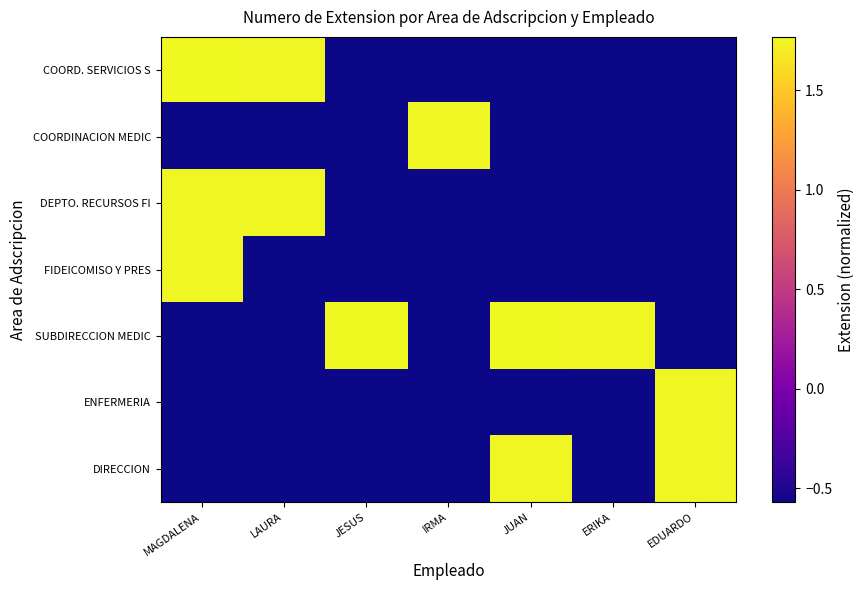

Reading left to right, transcribe all the data shown in this chart.

COORD. SERVICIOS S: MAGDALENA=1.8	LAURA=1.8	JESUS=-0.6	IRMA=-0.6	JUAN=-0.6	ERIKA=-0.6	EDUARDO=-0.6
COORDINACION MEDIC: MAGDALENA=-0.6	LAURA=-0.6	JESUS=-0.6	IRMA=1.8	JUAN=-0.6	ERIKA=-0.6	EDUARDO=-0.6
DEPTO. RECURSOS FI: MAGDALENA=1.8	LAURA=1.8	JESUS=-0.6	IRMA=-0.6	JUAN=-0.6	ERIKA=-0.6	EDUARDO=-0.6
FIDEICOMISO Y PRES: MAGDALENA=1.8	LAURA=-0.6	JESUS=-0.6	IRMA=-0.6	JUAN=-0.6	ERIKA=-0.6	EDUARDO=-0.6
SUBDIRECCION MEDIC: MAGDALENA=-0.6	LAURA=-0.6	JESUS=1.8	IRMA=-0.6	JUAN=1.8	ERIKA=1.8	EDUARDO=-0.6
ENFERMERIA: MAGDALENA=-0.6	LAURA=-0.6	JESUS=-0.6	IRMA=-0.6	JUAN=-0.6	ERIKA=-0.6	EDUARDO=1.8
DIRECCION: MAGDALENA=-0.6	LAURA=-0.6	JESUS=-0.6	IRMA=-0.6	JUAN=1.8	ERIKA=-0.6	EDUARDO=1.8